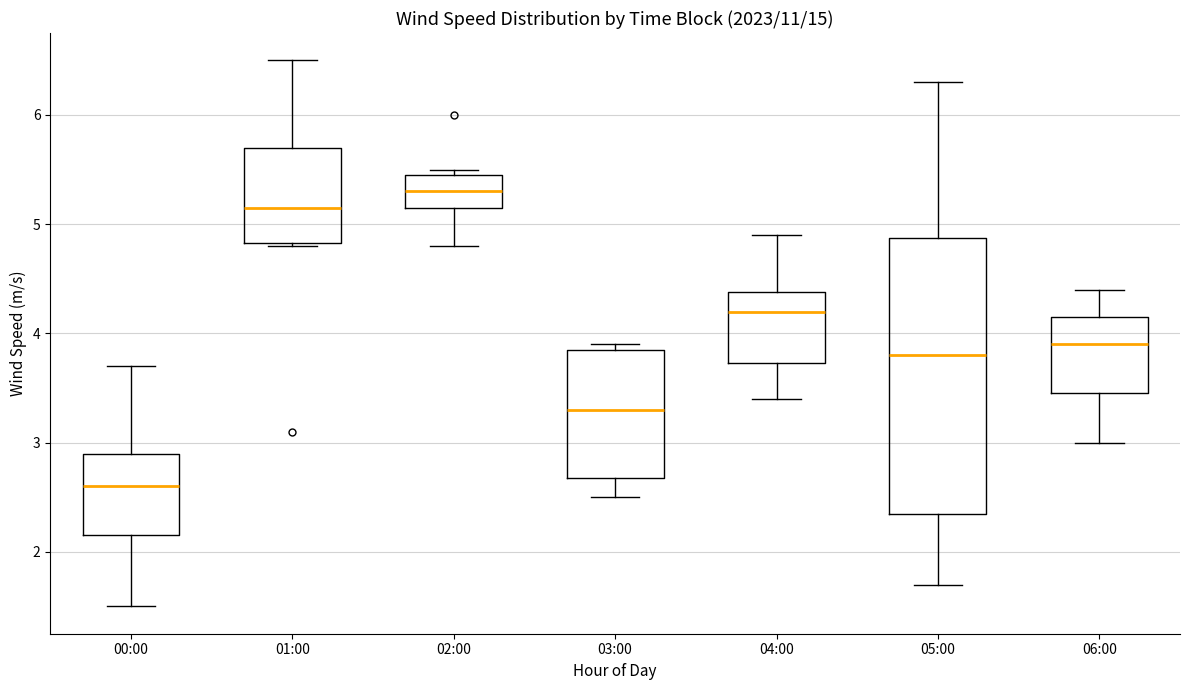

Where is the lower edge of the box for 04:00 on the y-axis? The values are not printed on the chart, so give them approximately, as read against the axis.

3.7